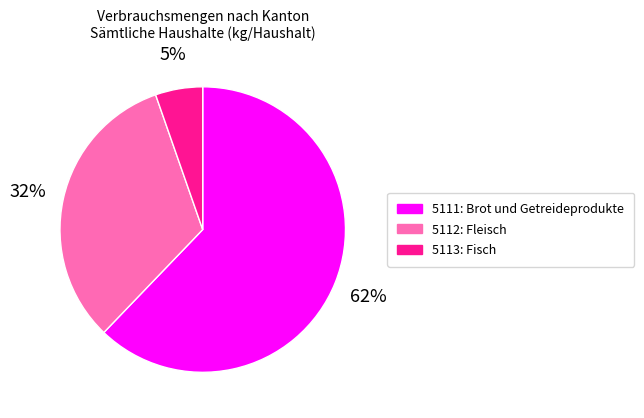

To the nearest percent, what portion does 5112: Fleisch represent?

32%